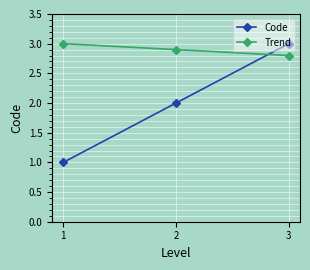

Count the Code values in the range 1 to 3.

3